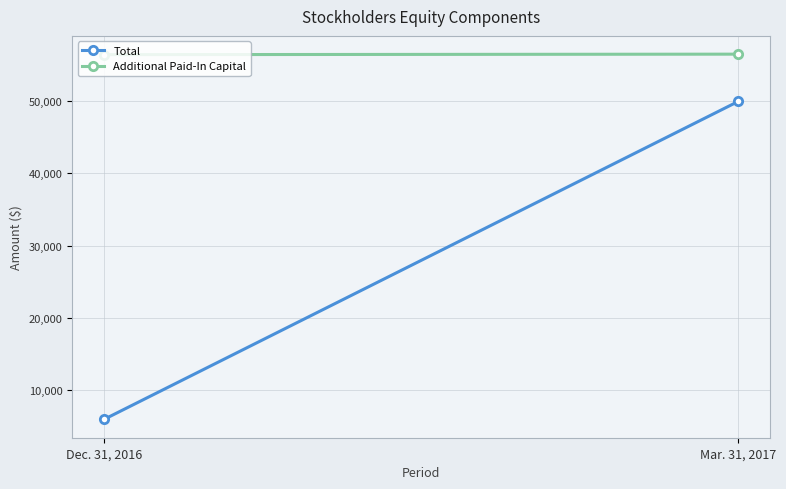

True or false: Additional Paid-In Capital has a value of 89430 at Dec. 31, 2016.

False